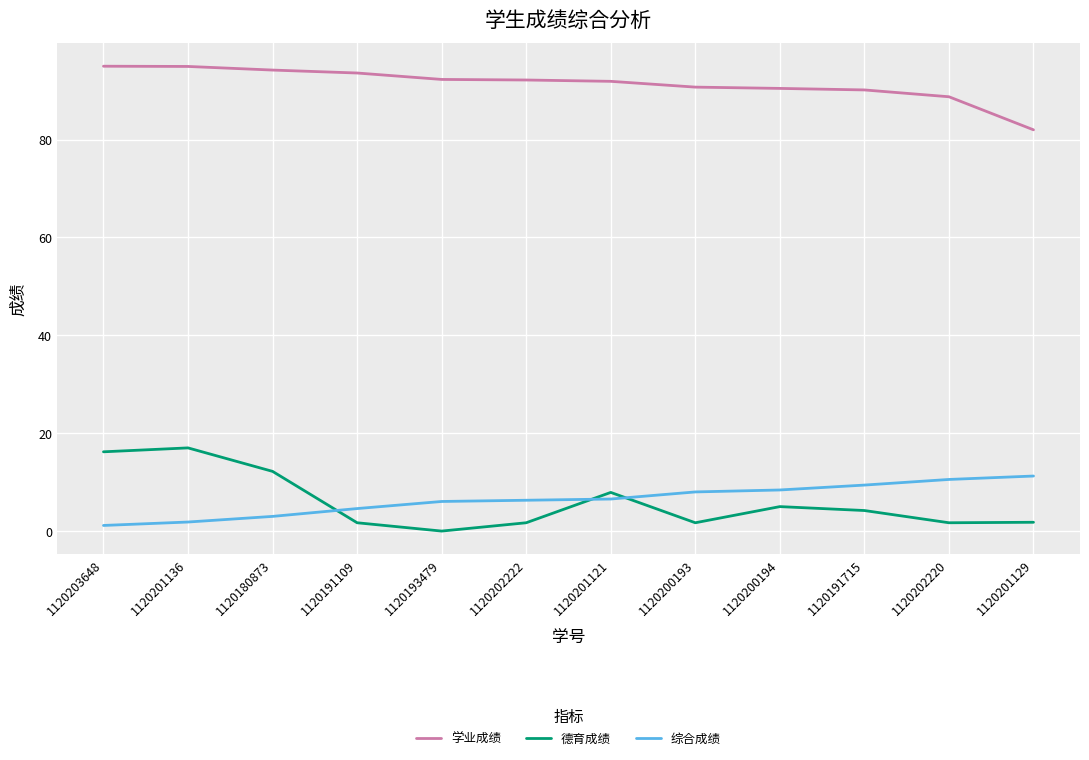

What is the greatest value displayed?

95.0